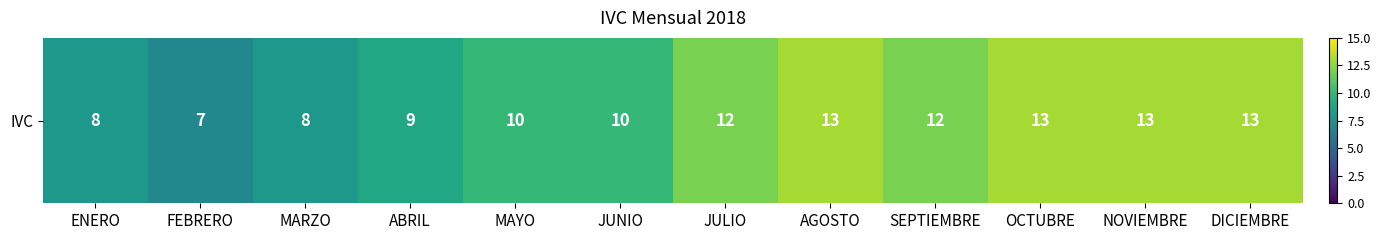

Reading left to right, list all the values displayed in this chart.

8	7	8	9	10	10	12	13	12	13	13	13